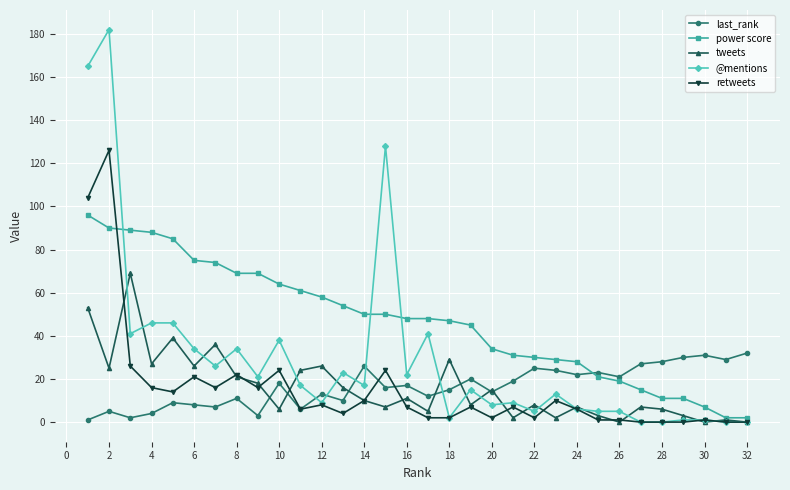

List the series in order of their peak value, highest first.

@mentions, retweets, power score, tweets, last_rank